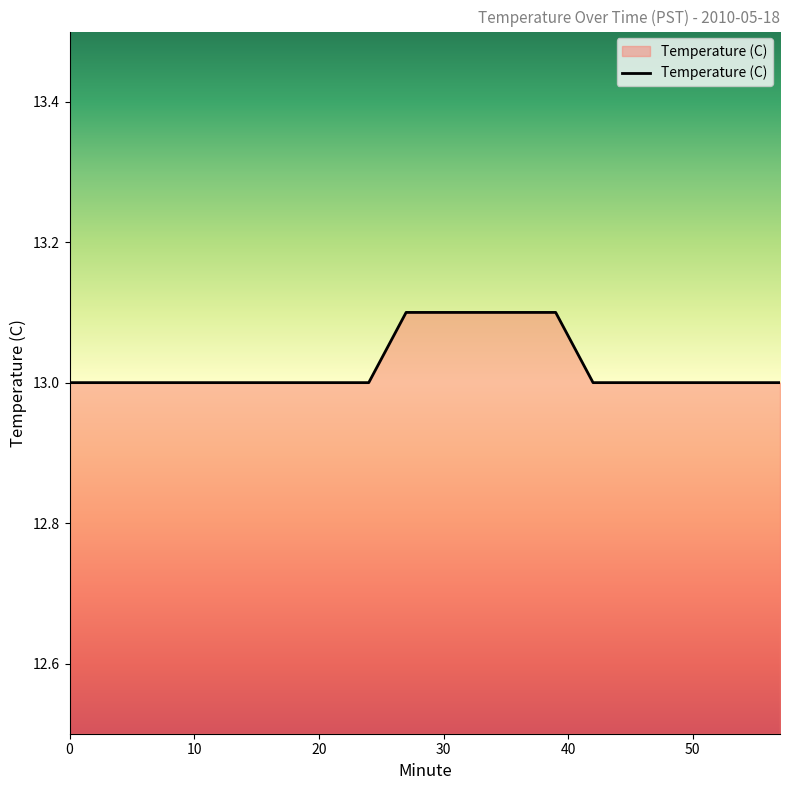

What is the difference between the maximum and second lowest values?

0.1